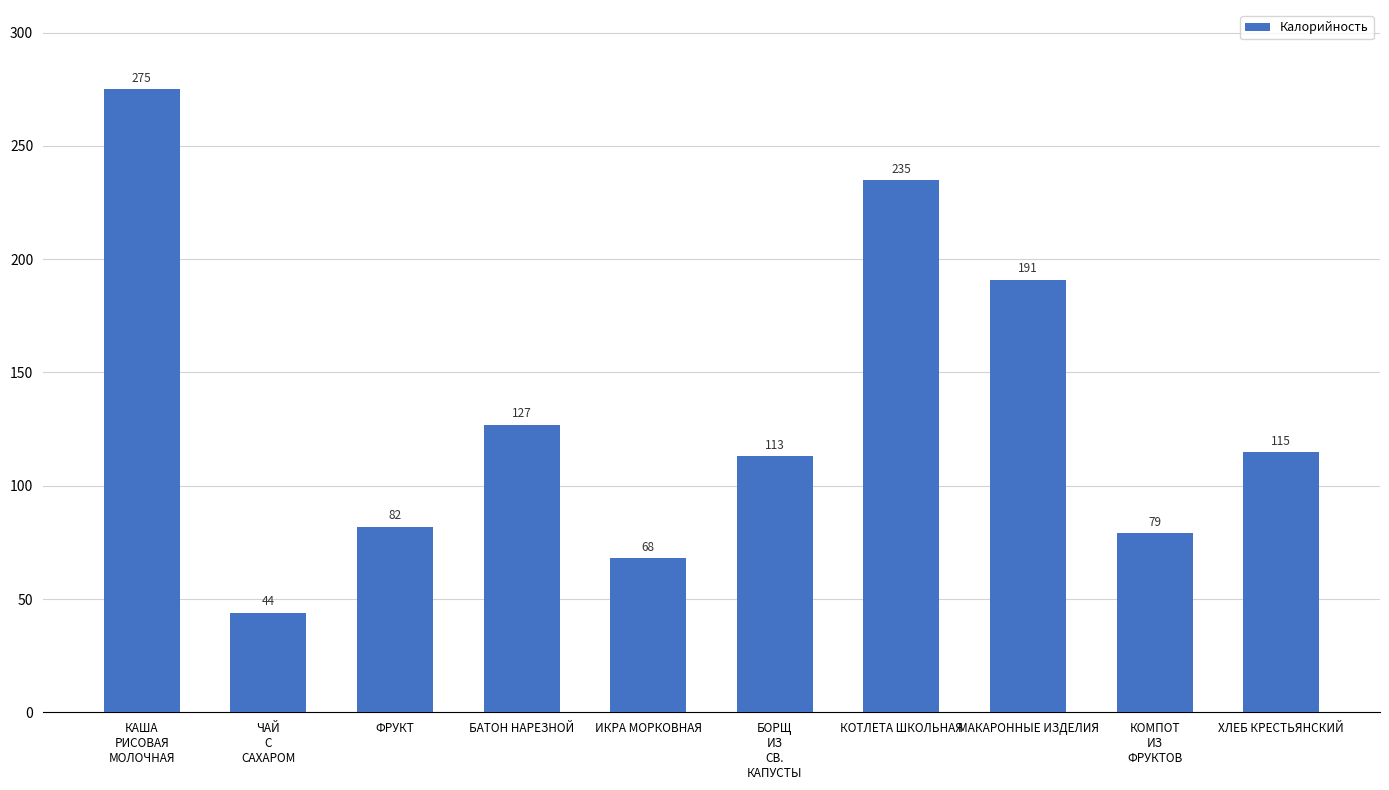

What is the label of the 4th bar from the right?

КОТЛЕТА ШКОЛЬНАЯ